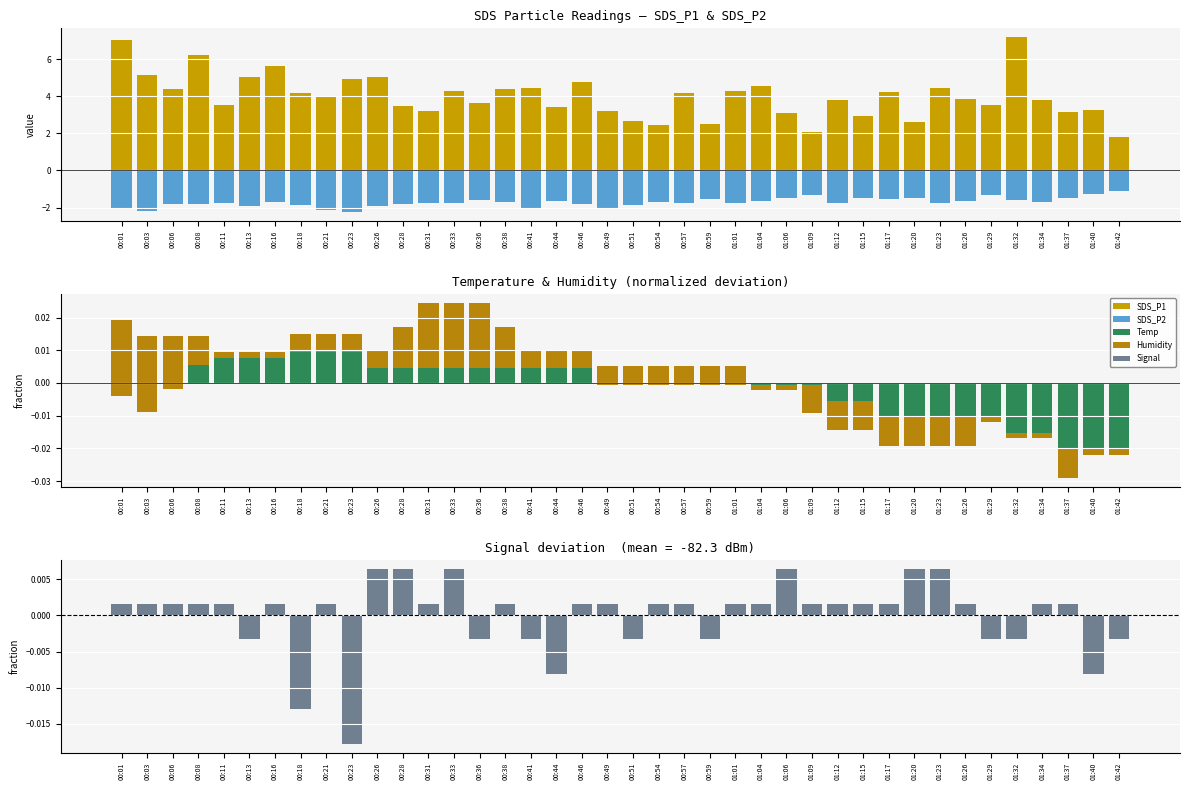

What position from the left is 00:26?

11